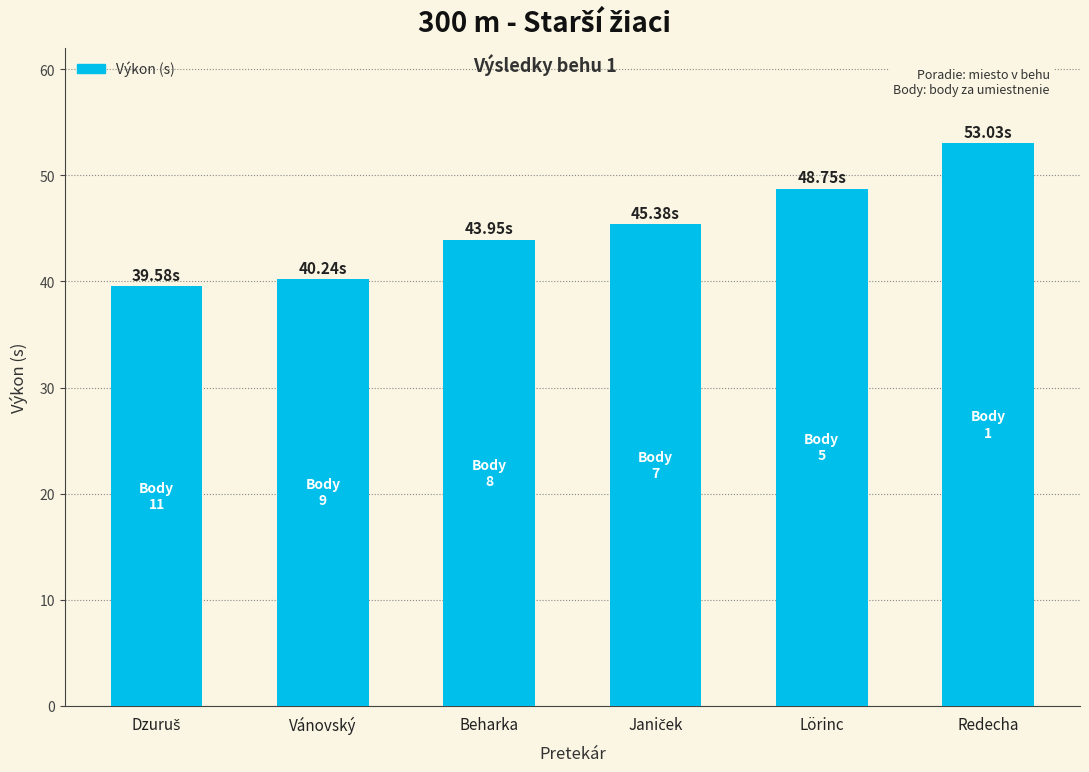

Which label corresponds to the largest value in the chart?

Redecha